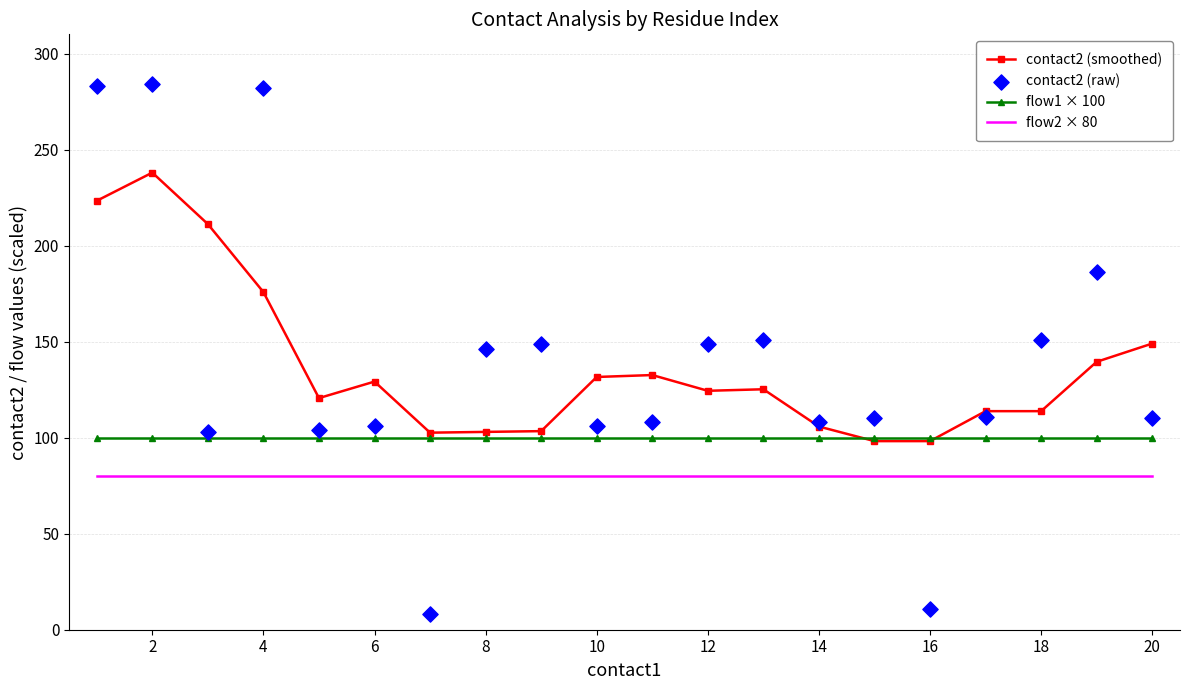

Which series has the largest total across all categories?

contact2 (raw)